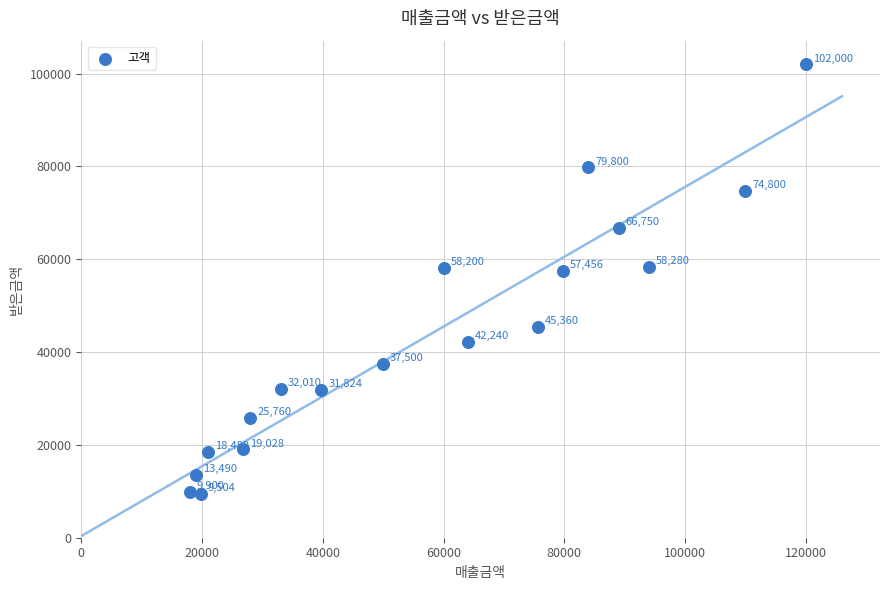

What is the range of X values (max minus min)?

102000